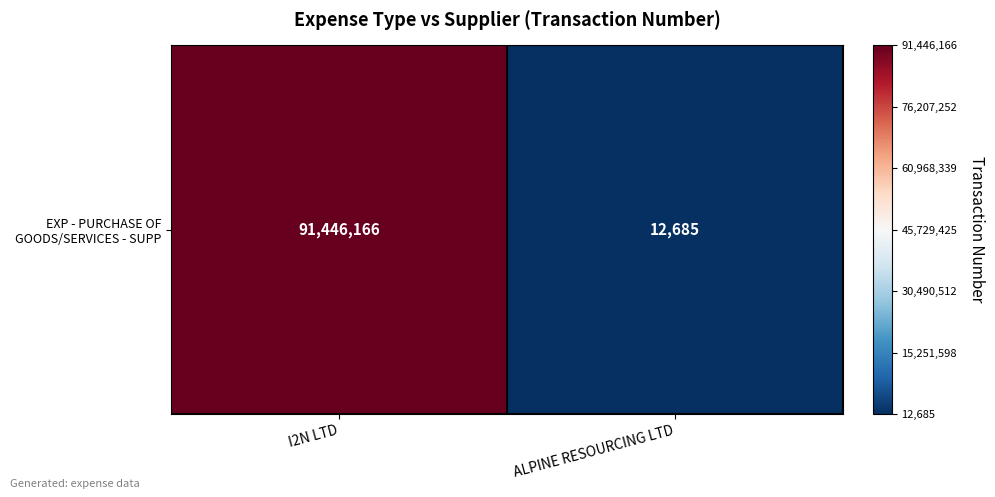

Rank the categories by value from lowest to highest.

ALPINE RESOURCING LTD, I2N LTD